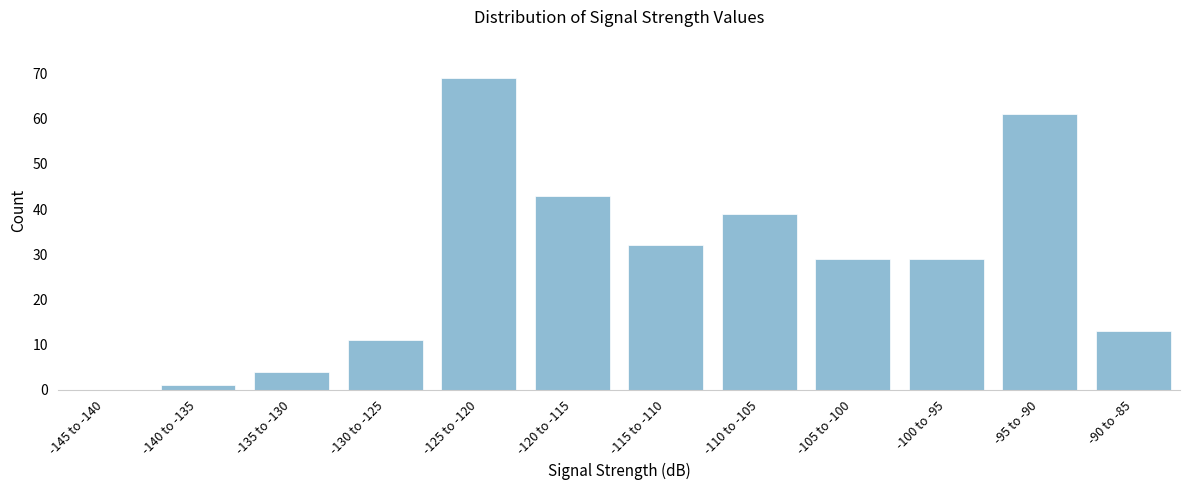

Reading right to left, list all the values displayed in this chart.

-90 to -85=13	-95 to -90=61	-100 to -95=29	-105 to -100=29	-110 to -105=39	-115 to -110=32	-120 to -115=43	-125 to -120=69	-130 to -125=11	-135 to -130=4	-140 to -135=1	-145 to -140=0